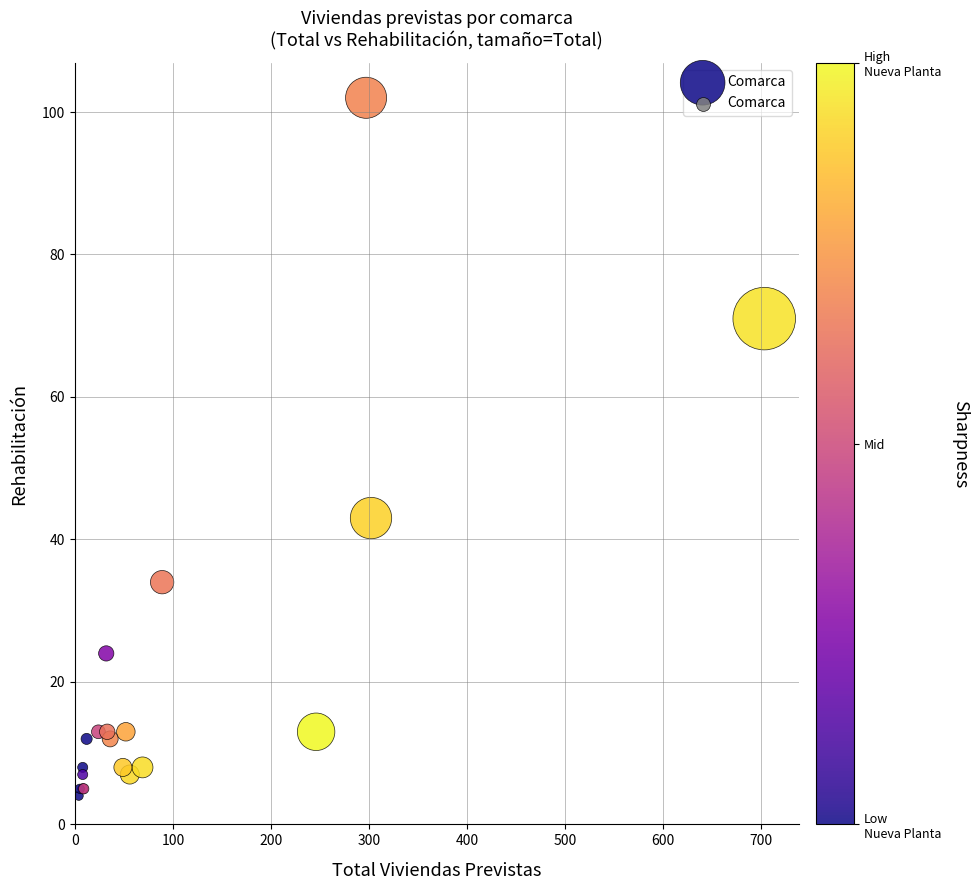

What Y value in the scatter plot is closest to 53?

43